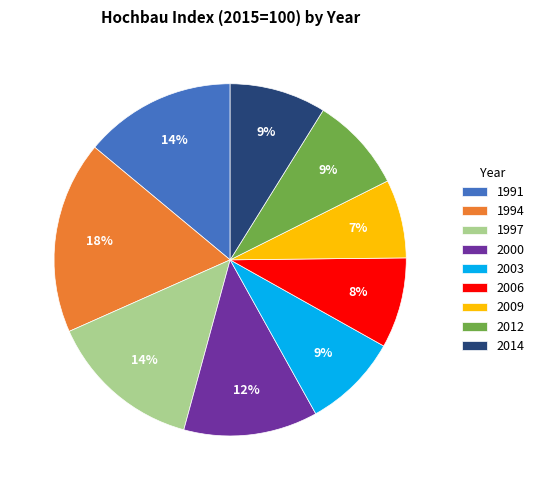

Which category has the smallest portion of the pie?

2009